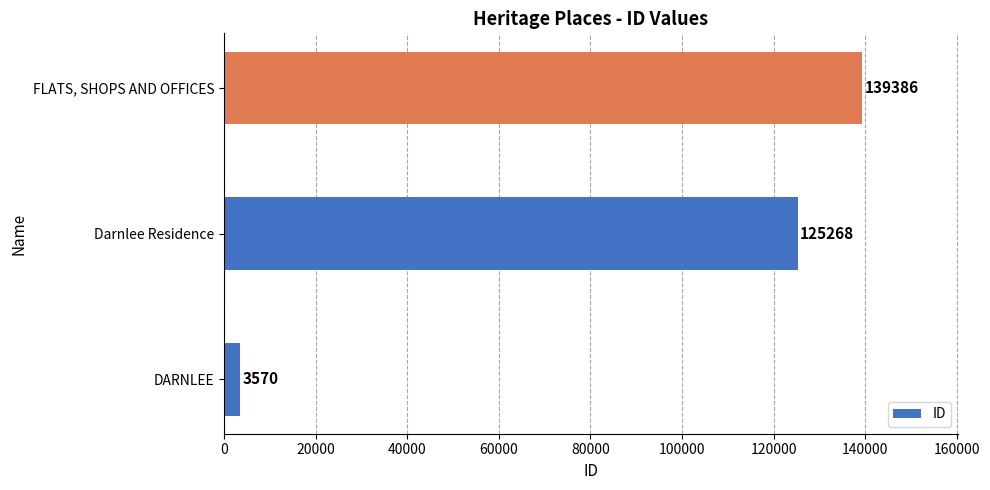

List the labels in order of value, smallest first.

DARNLEE, Darnlee Residence, FLATS, SHOPS AND OFFICES